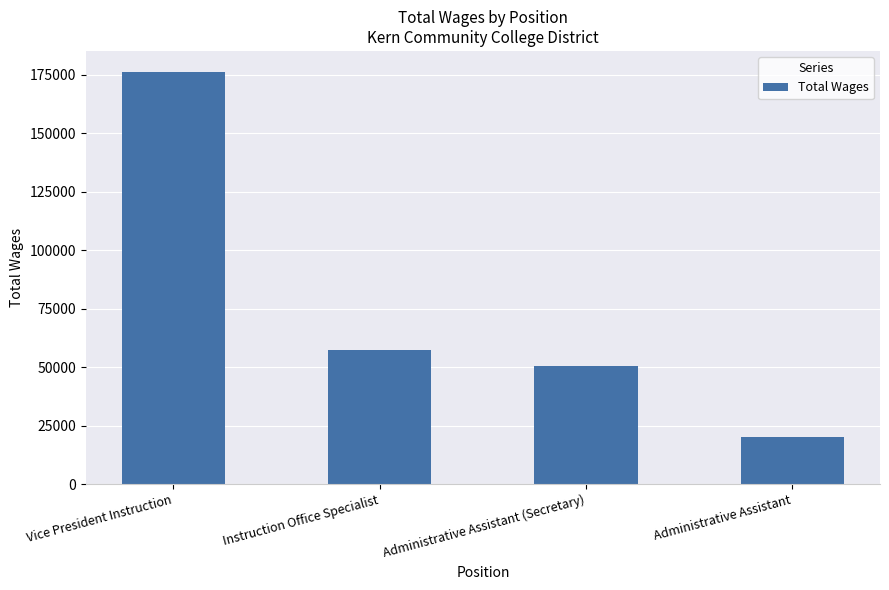

Reading right to left, extract all data points from this chart.

Administrative Assistant=20250	Administrative Assistant (Secretary)=50493	Instruction Office Specialist=57503	Vice President Instruction=176315